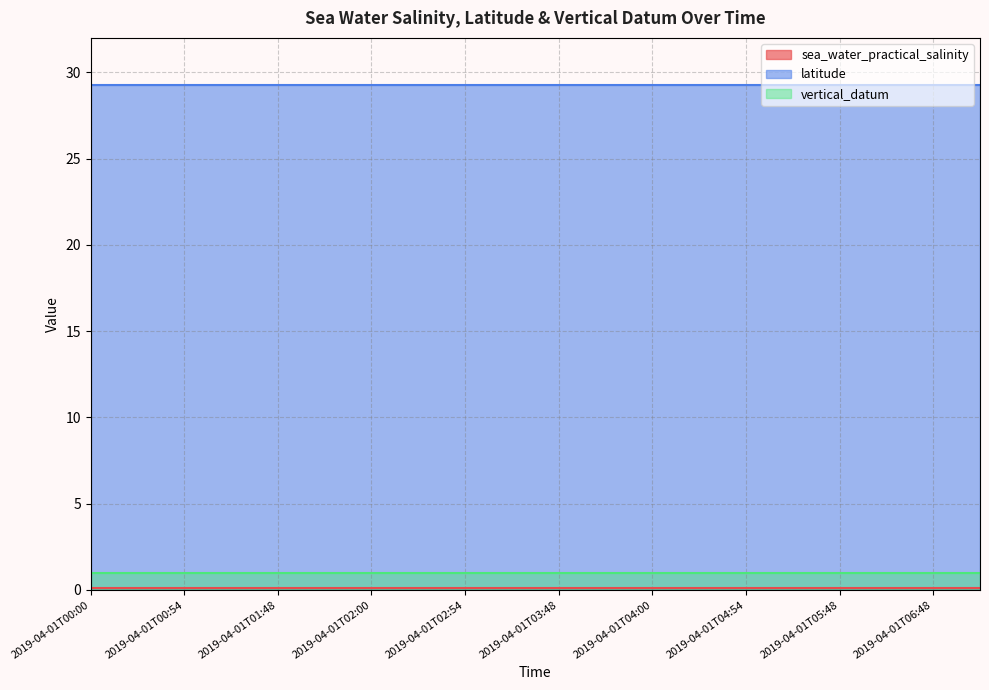

Is it true that latitude equals 29.3 at 2019-04-01T01:54?

True